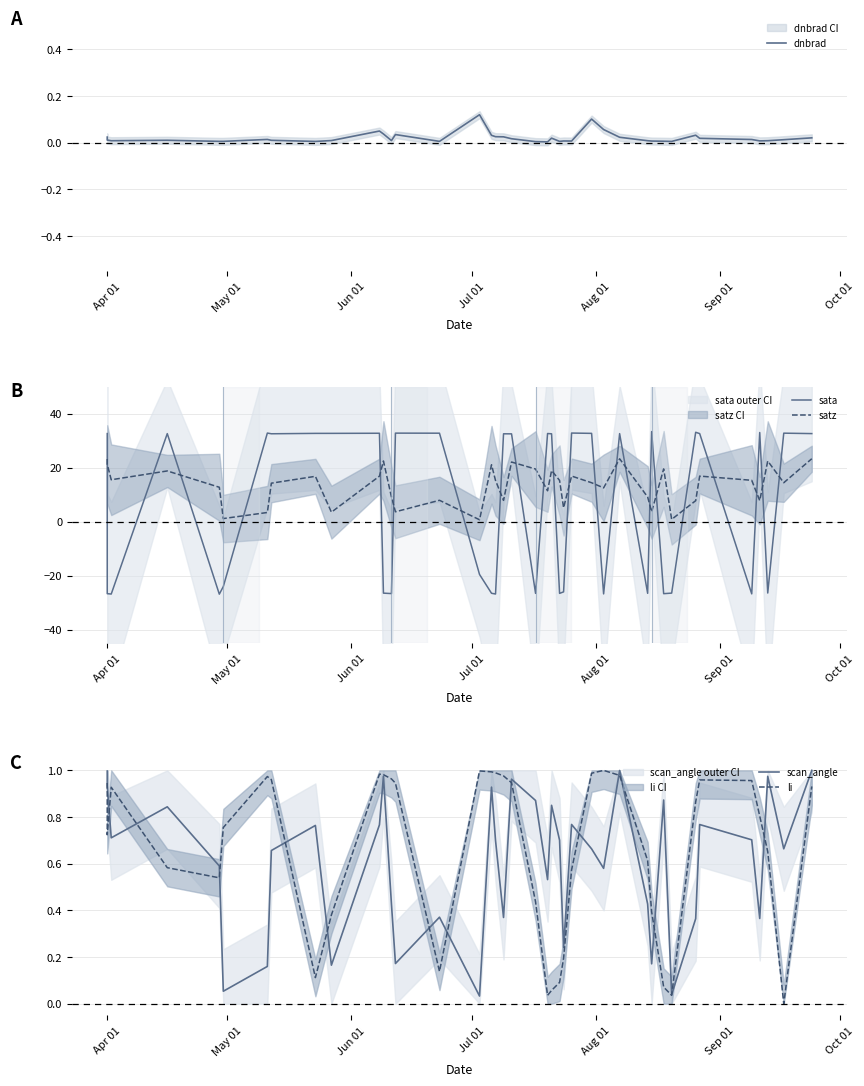

Reading right to left, what are all the values shown in this chart?

dnbrad: 0.0	0.0	0.0	0.0	0.0	0.0	0.0	0.0	0.0	0.0	0.0	0.0	0.1	0.1	0.0	0.0	0.0	0.0	0.0	0.0	0.0	0.0	0.0	0.0	0.1	0.0	0.0	0.0	0.0	0.1	0.0	0.0	0.0	0.0	0.0	0.0	0.0	0.0	0.0	0.0
sata: 32.6	32.7	-26.4	33.0	-26.7	32.6	33.1	-26.5	-26.7	33.3	-26.5	32.6	-26.7	32.7	32.8	-26.0	-26.6	32.5	32.6	-26.6	32.5	32.5	-26.8	-26.5	-19.5	32.7	32.8	-26.6	-26.5	32.7	32.7	32.7	32.5	32.8	-24.0	-26.8	32.6	-26.8	-26.7	32.6
satz: 23.3	14.4	22.4	7.8	15.3	16.9	7.8	0.8	19.5	3.6	9.1	23.3	12.5	14.4	16.9	5.1	15.3	18.9	11.4	19.5	22.1	7.9	15.2	21.0	0.7	7.9	3.6	9.1	22.4	16.8	3.5	16.8	14.2	3.4	1.1	12.7	18.8	15.5	21.2	23.2
scan_angle: 1.0	0.7	1.0	0.4	0.7	0.8	0.4	0.0	0.9	0.2	0.4	1.0	0.6	0.7	0.8	0.2	0.7	0.9	0.5	0.9	1.0	0.4	0.7	0.9	0.0	0.4	0.2	0.4	1.0	0.8	0.2	0.8	0.7	0.2	0.1	0.6	0.8	0.7	0.9	1.0
li: 0.9	0.0	0.7	0.8	1.0	1.0	0.9	0.0	0.1	0.4	0.6	1.0	1.0	1.0	0.6	0.2	0.1	0.1	0.0	0.4	0.9	1.0	1.0	1.0	1.0	0.1	0.9	1.0	1.0	1.0	0.4	0.1	1.0	1.0	0.8	0.5	0.6	0.9	0.7	0.9